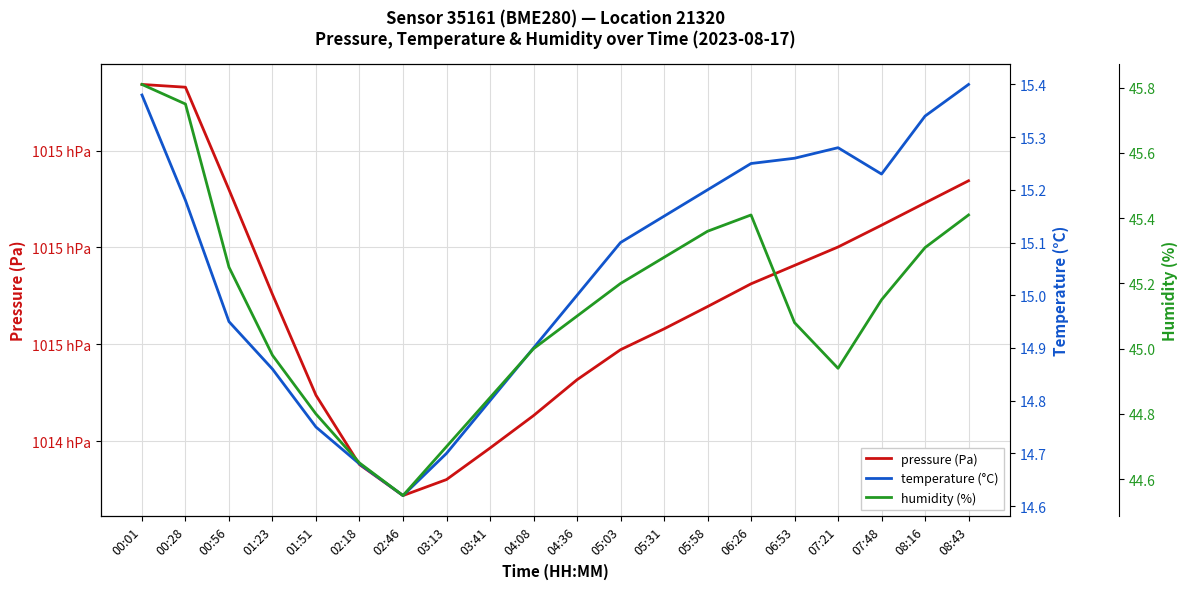

The value of humidity (%) at 00:28 is 45.8. True or false?

True